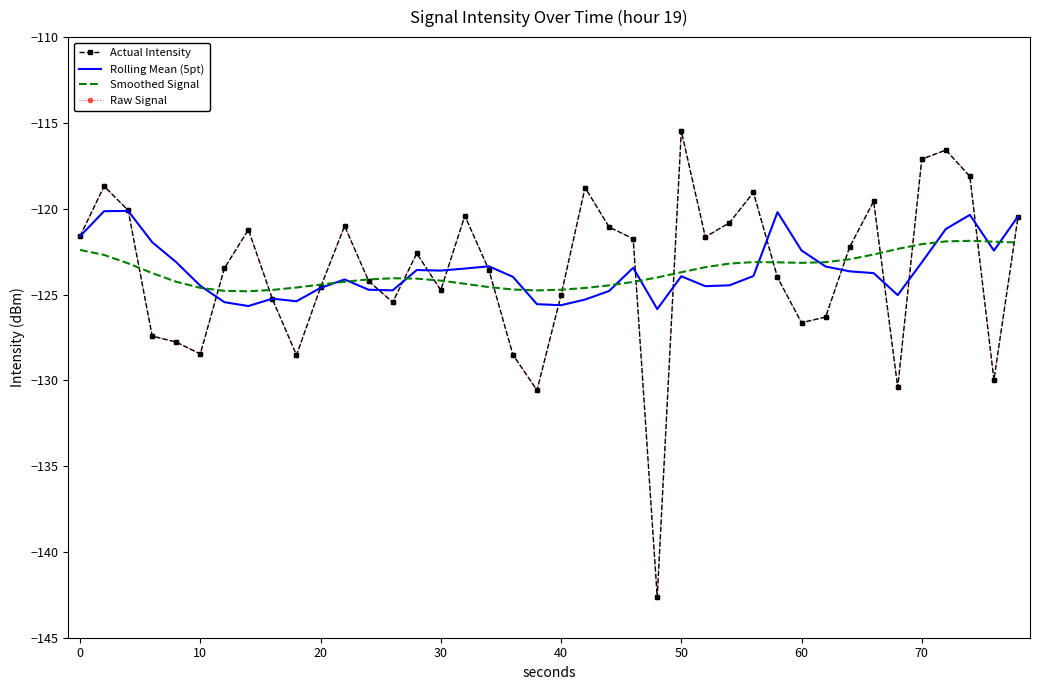

Reading right to left, list all the values displayed in this chart.

Actual Intensity: -120.5	-130.0	-118.1	-116.6	-117.1	-130.4	-119.6	-122.2	-126.3	-126.6	-124.0	-119.1	-120.8	-121.6	-115.5	-142.6	-121.8	-121.1	-118.8	-125.0	-130.6	-128.5	-123.6	-120.4	-124.7	-122.6	-125.5	-124.2	-121.0	-124.6	-128.5	-125.3	-121.2	-123.5	-128.5	-127.8	-127.4	-120.1	-118.7	-121.6
Rolling Mean (5pt): -120.5	-122.4	-120.4	-121.2	-123.1	-125.0	-123.8	-123.6	-123.4	-122.4	-120.2	-123.9	-124.5	-124.5	-123.9	-125.9	-123.4	-124.8	-125.3	-125.6	-125.6	-124.0	-123.4	-123.5	-123.6	-123.6	-124.8	-124.7	-124.1	-124.6	-125.4	-125.2	-125.7	-125.4	-124.5	-123.1	-122.0	-120.1	-120.1	-121.6
Smoothed Signal: -122.0	-121.9	-121.9	-121.9	-122.1	-122.3	-122.7	-122.9	-123.1	-123.2	-123.1	-123.1	-123.2	-123.4	-123.7	-124.0	-124.3	-124.5	-124.6	-124.7	-124.8	-124.7	-124.6	-124.4	-124.2	-124.1	-124.1	-124.1	-124.3	-124.4	-124.6	-124.7	-124.8	-124.8	-124.6	-124.3	-123.8	-123.2	-122.7	-122.4
Raw Signal: -120.5	-130.0	-118.1	-116.6	-117.1	-130.4	-119.6	-122.2	-126.3	-126.6	-124.0	-119.1	-120.8	-121.6	-115.5	-142.6	-121.8	-121.1	-118.8	-125.0	-130.6	-128.5	-123.6	-120.4	-124.7	-122.6	-125.5	-124.2	-121.0	-124.6	-128.5	-125.3	-121.2	-123.5	-128.5	-127.8	-127.4	-120.1	-118.7	-121.6